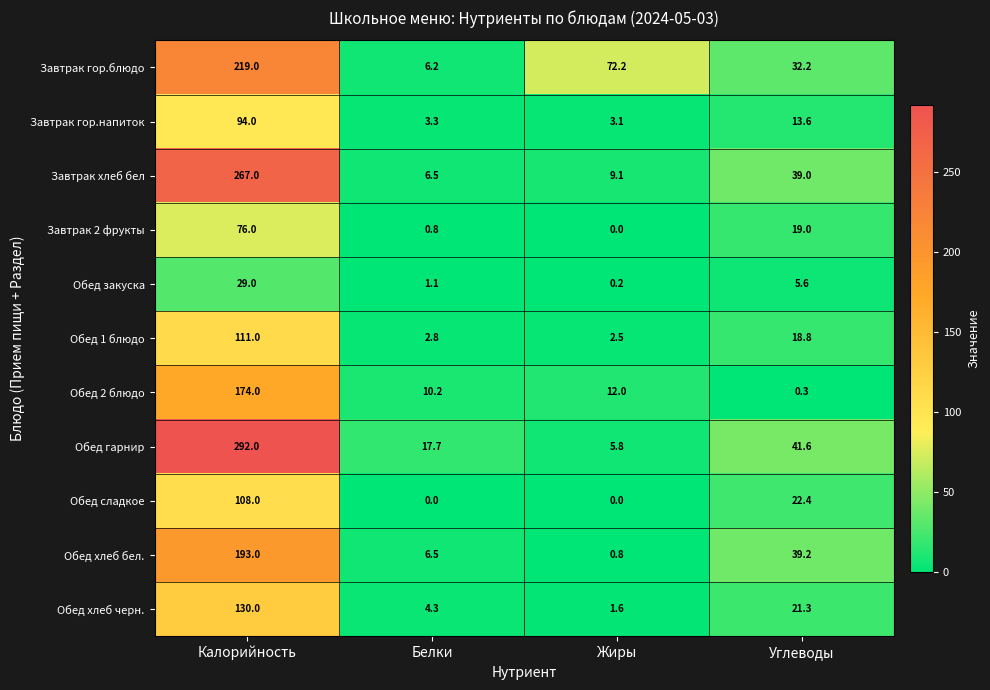

At which label does Обед 2 блюдо reach its minimum?

Углеводы